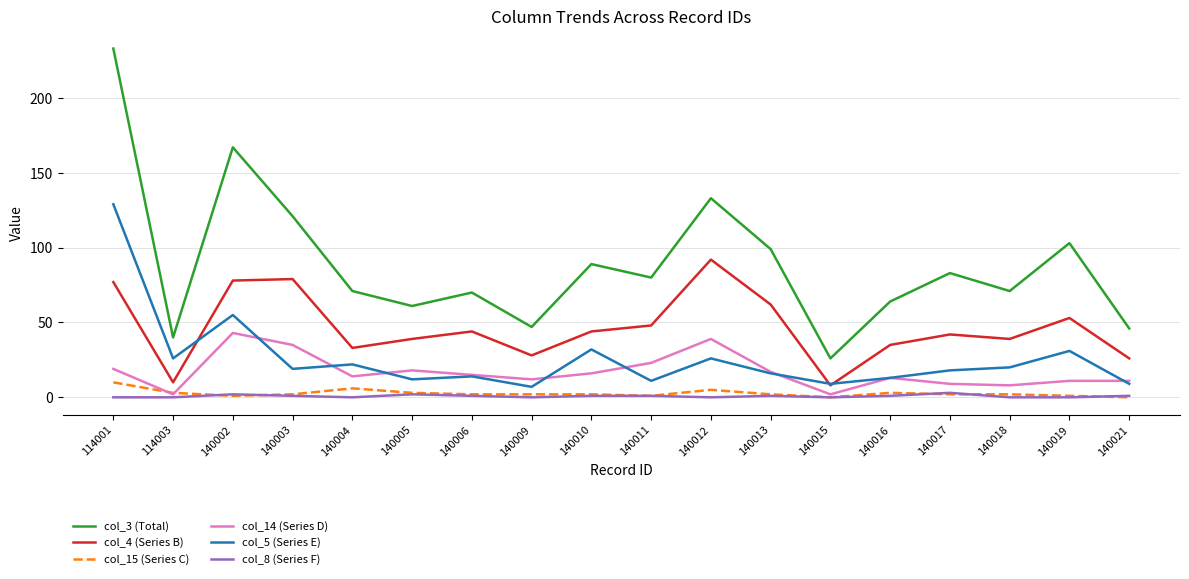

True or false: col_14 (Series D) and col_3 (Total) cross at least once.

False